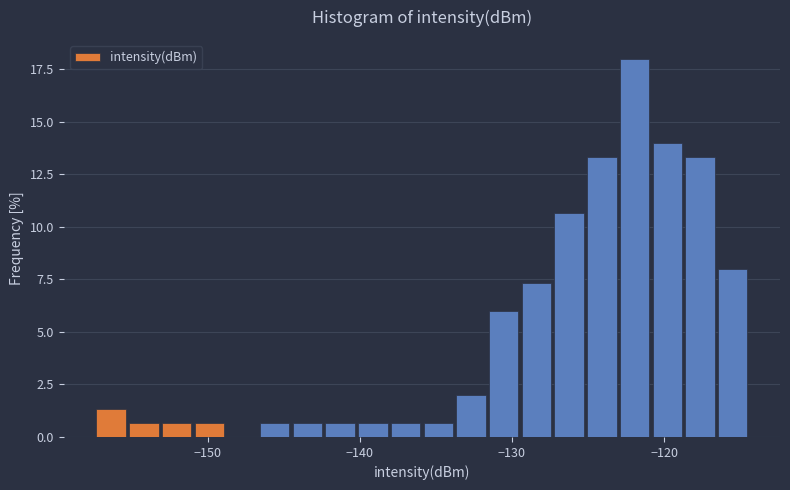

Around what value on the x-axis is the tallest bar? Give the approximate position of its centre, as read against the axis.

-122